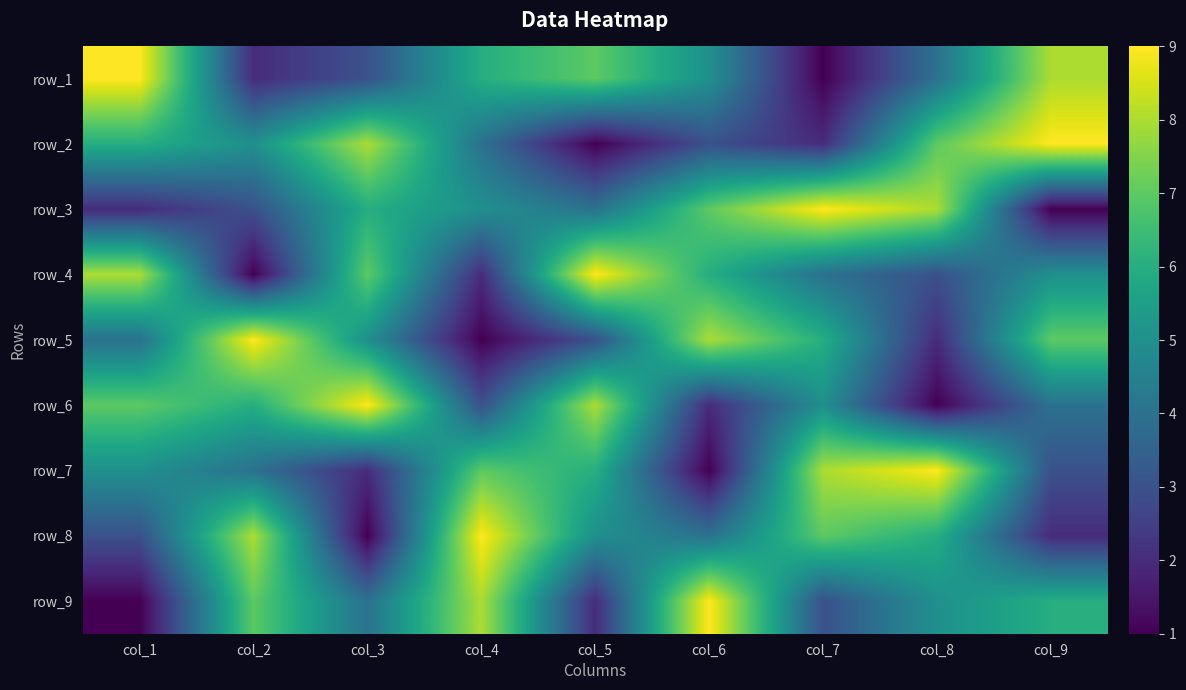

How many data points in row_6 are less than 5?

4